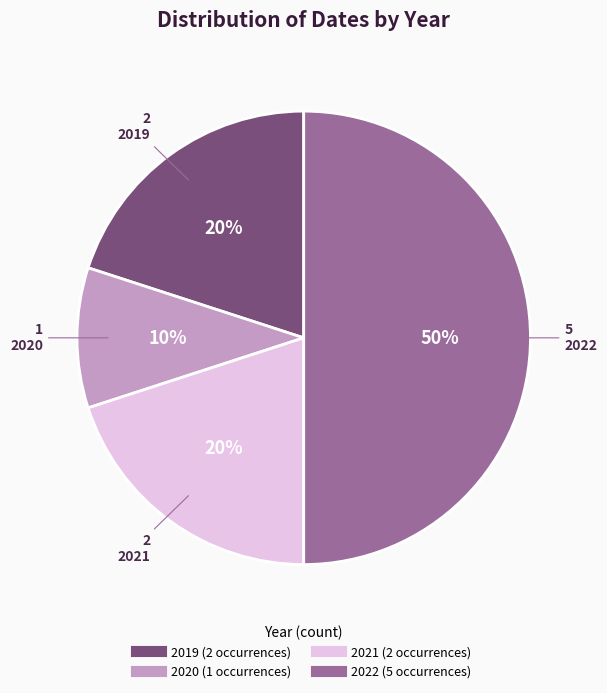

To the nearest percent, what is the average slice percentage?

25%